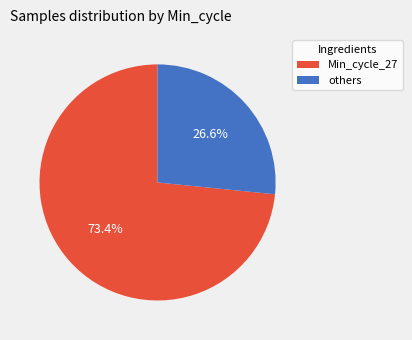

Is there a majority slice in this chart?

Yes